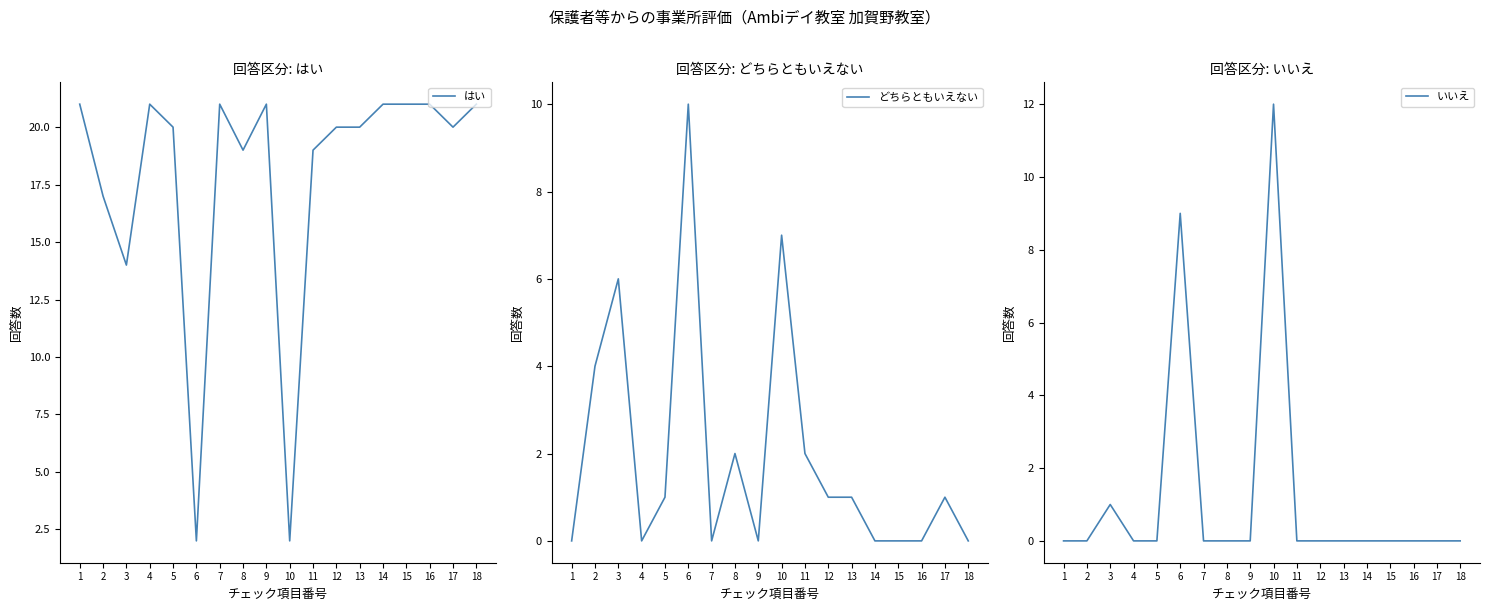

Which has a higher value, 17 or 1?

1